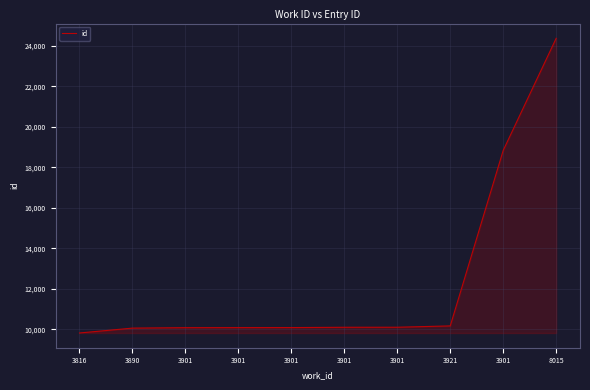

Does the chart have visible grid lines?

Yes